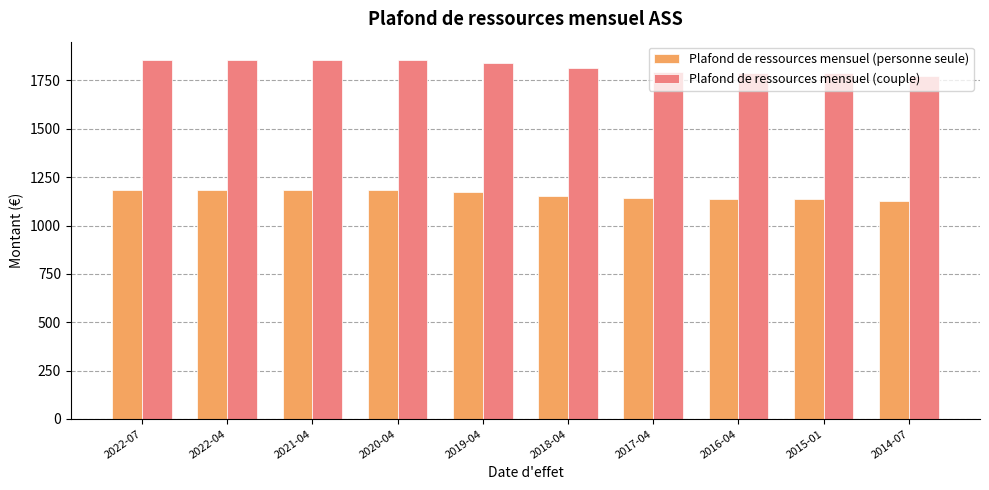

What is the average value of the Plafond de ressources mensuel (couple) series?

1823.0